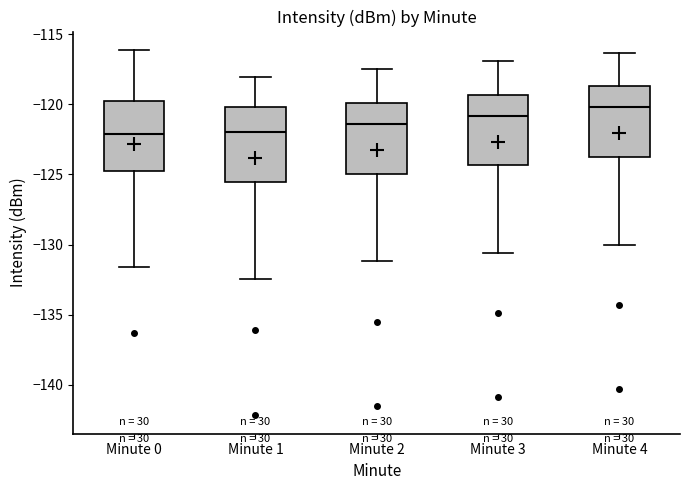

Reading left to right, transcribe this box plot: for each box, give where its median line is, the range the box spans, and where its two whiskers end, as read against the y-axis. The values are not printed on the chart, so give them approximately, as read against the axis.

Minute 0: median -122.0, box -125.0 to -120.0, whiskers -131.5 to -116.0
Minute 1: median -122.0, box -125.5 to -120.0, whiskers -132.5 to -118.0
Minute 2: median -121.5, box -125.0 to -120.0, whiskers -131.0 to -117.5
Minute 3: median -121.0, box -124.5 to -119.5, whiskers -130.5 to -117.0
Minute 4: median -120.0, box -123.5 to -118.5, whiskers -130.0 to -116.5